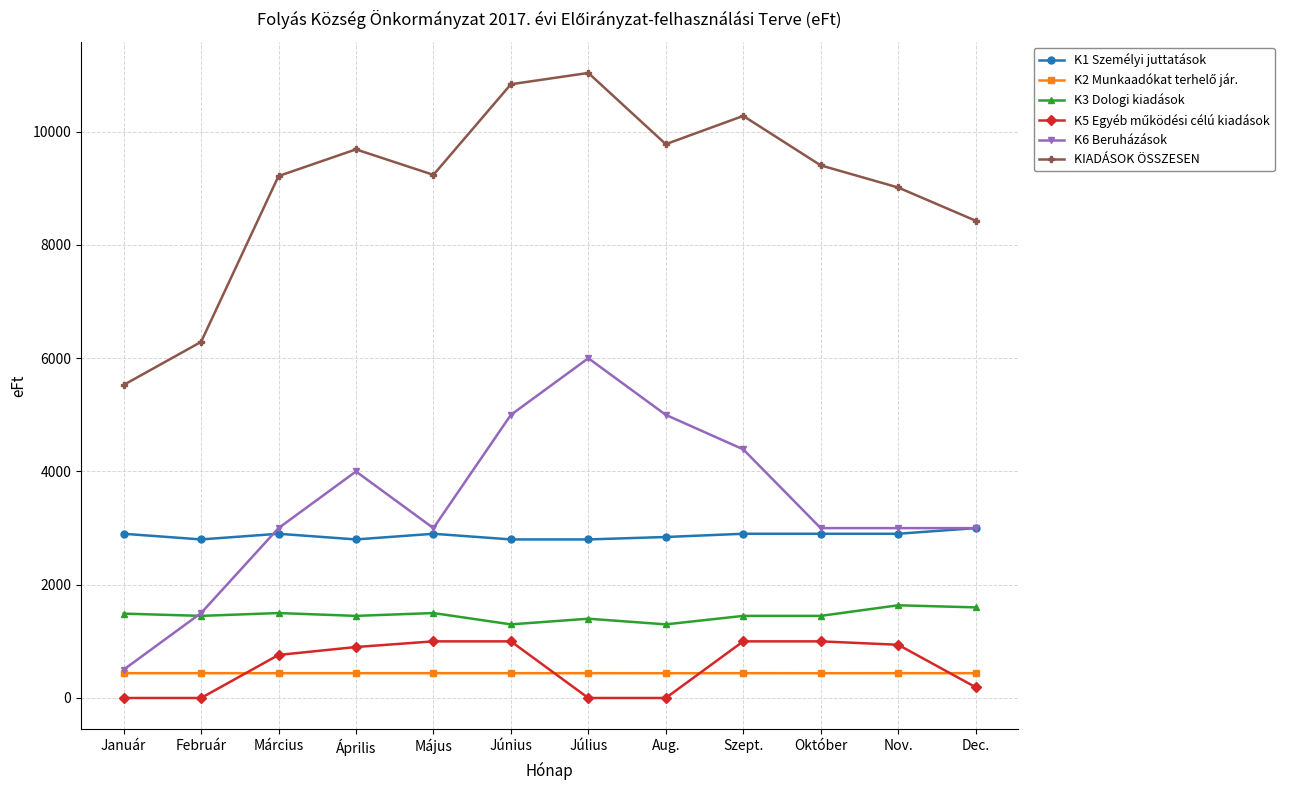

Where is KIADÁSOK ÖSSZESEN nearest to the value 8283?

Dec.